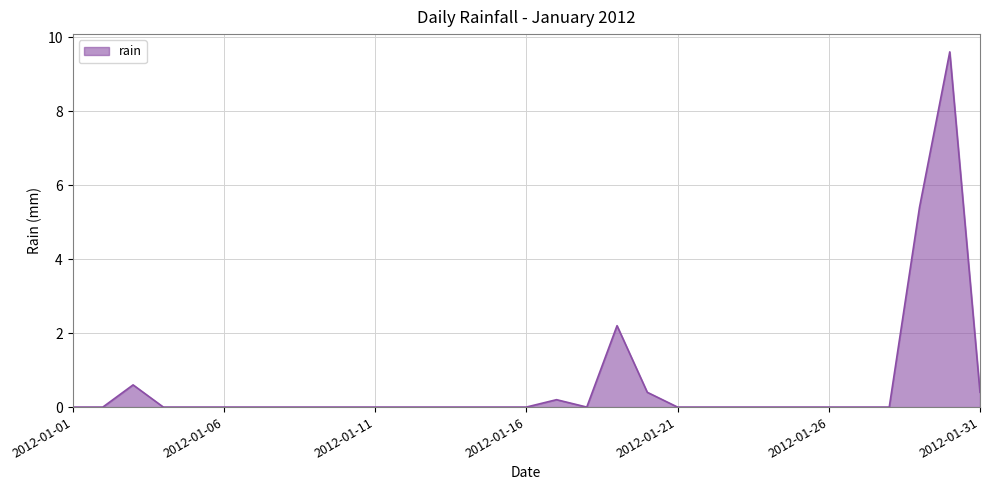

What is the maximum value shown in the chart?

9.6